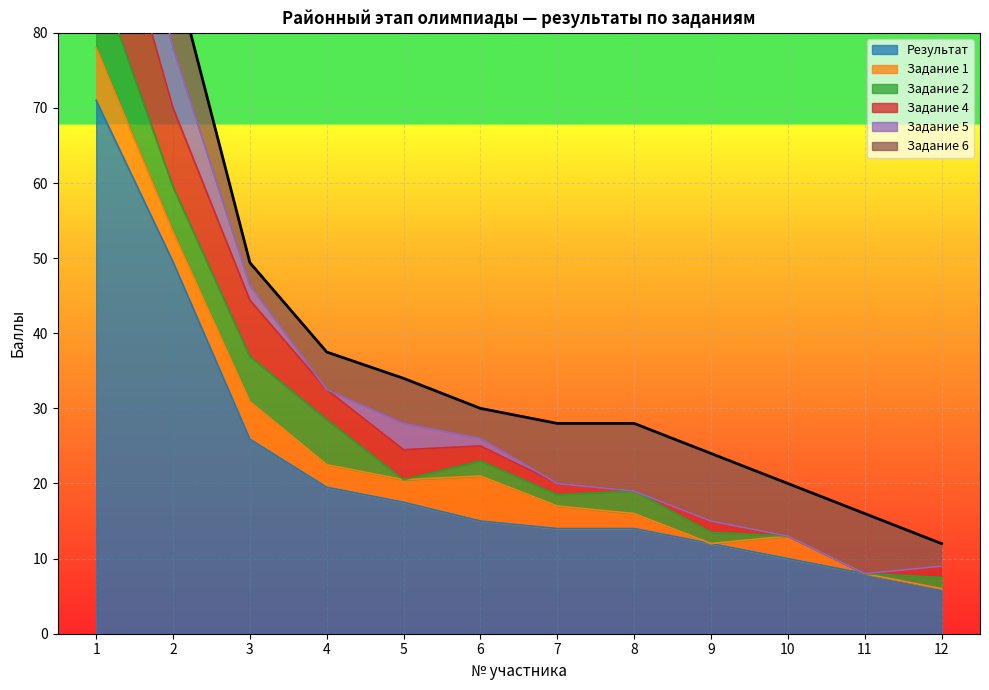

Is it true that Задание 4 equals 10.5 at 2?

True